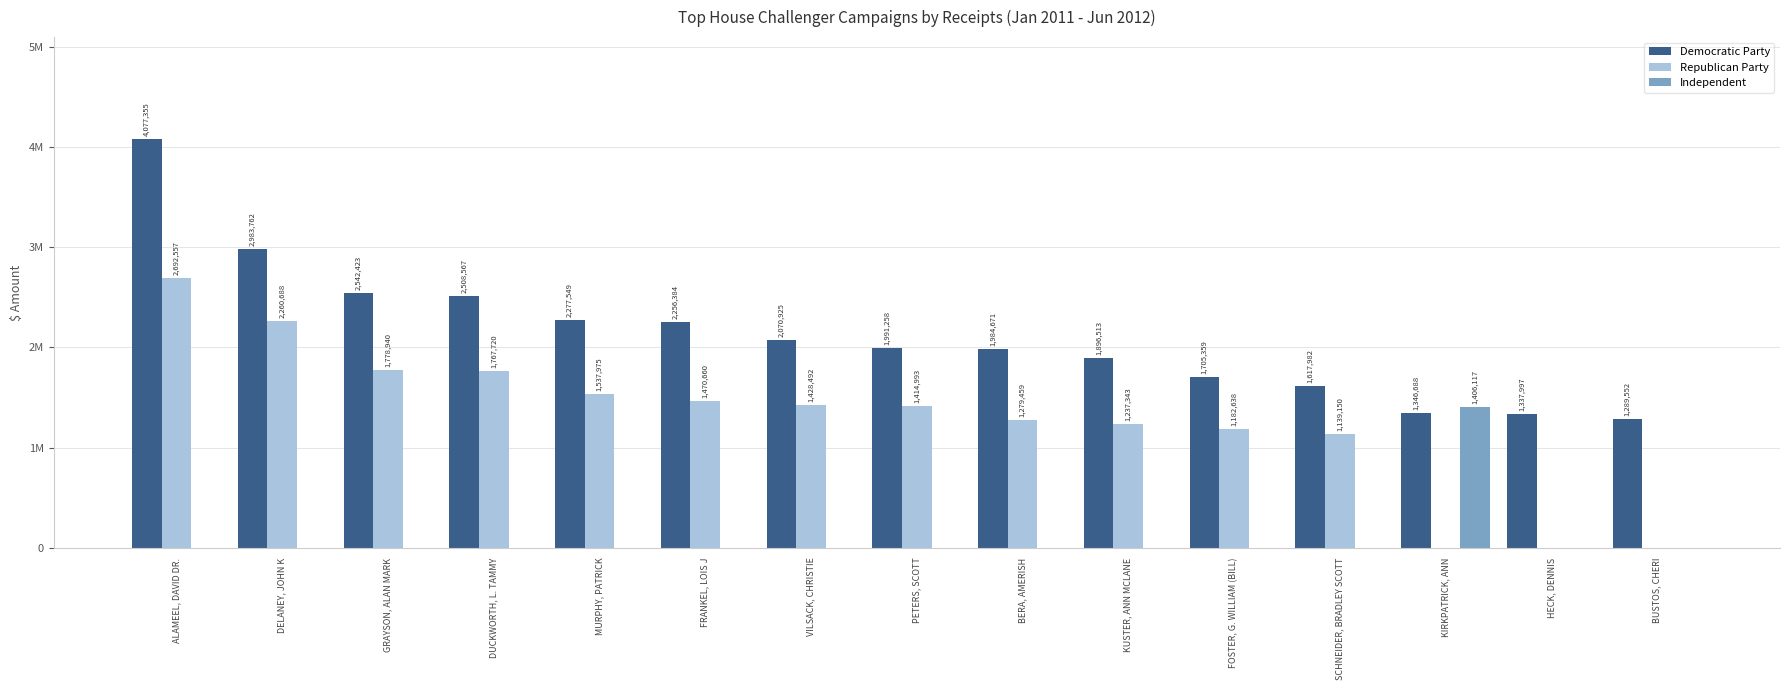

At which category is the sum across all series the highest?

ALAMEEL, DAVID DR.